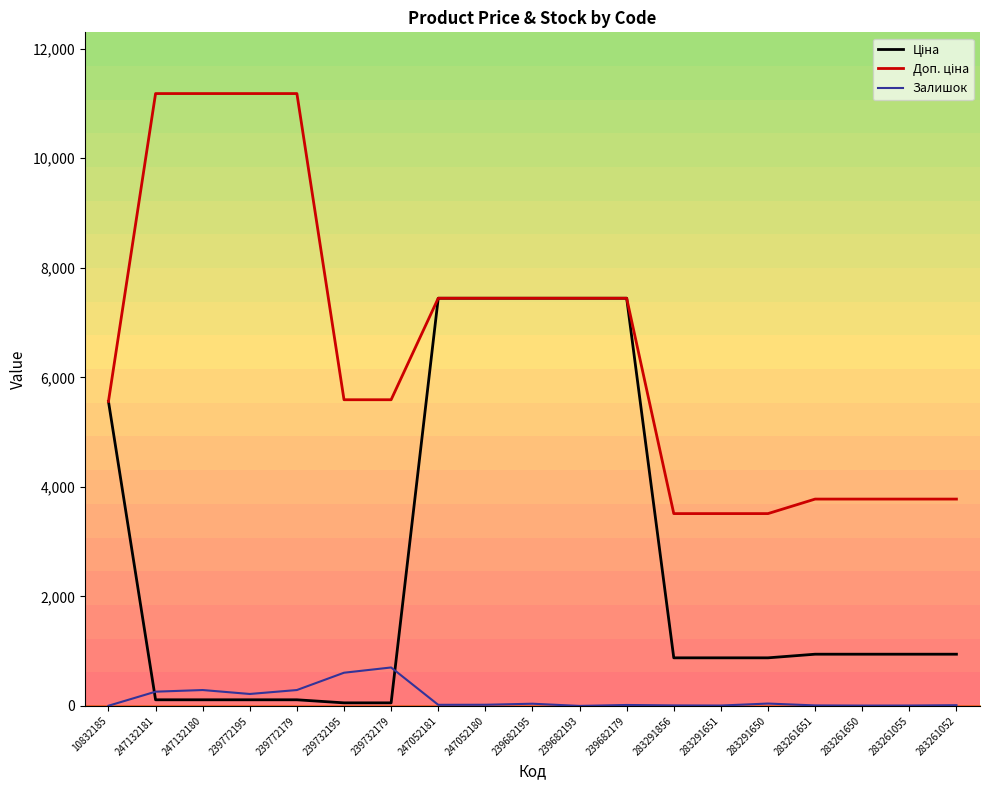

What is the greatest value displayed?

11182.0